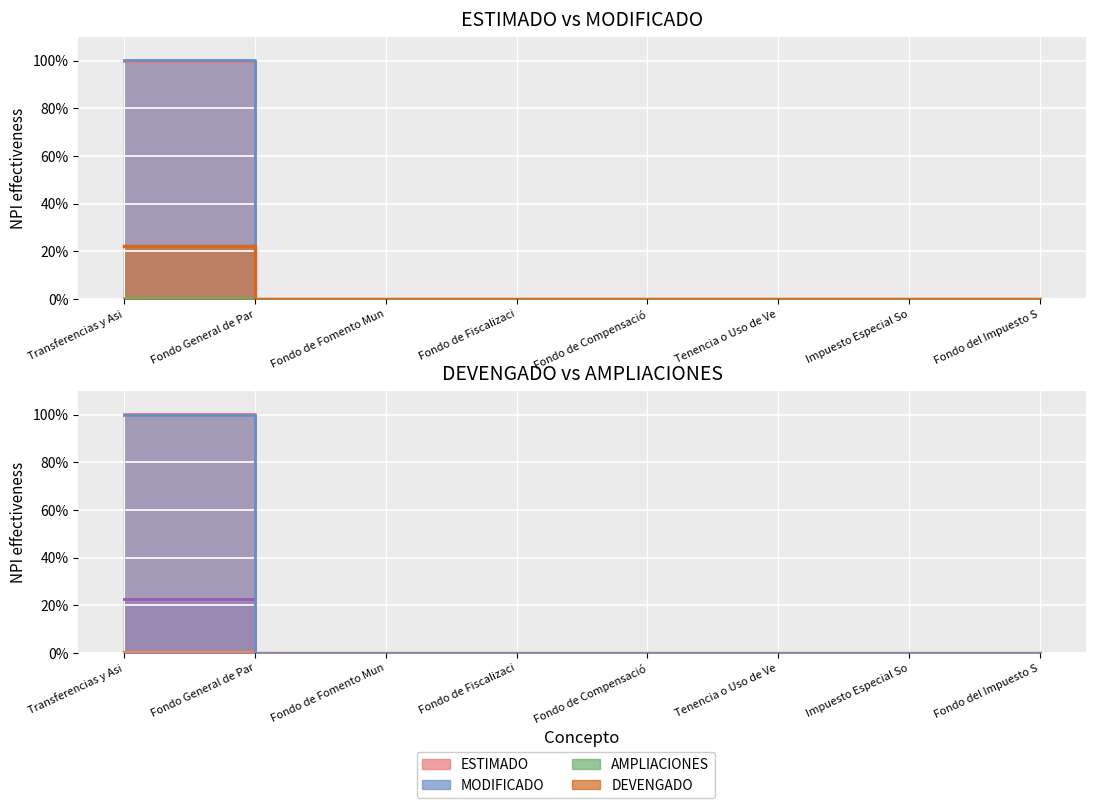

True or false: MODIFICADO and DEVENGADO cross at least once.

False